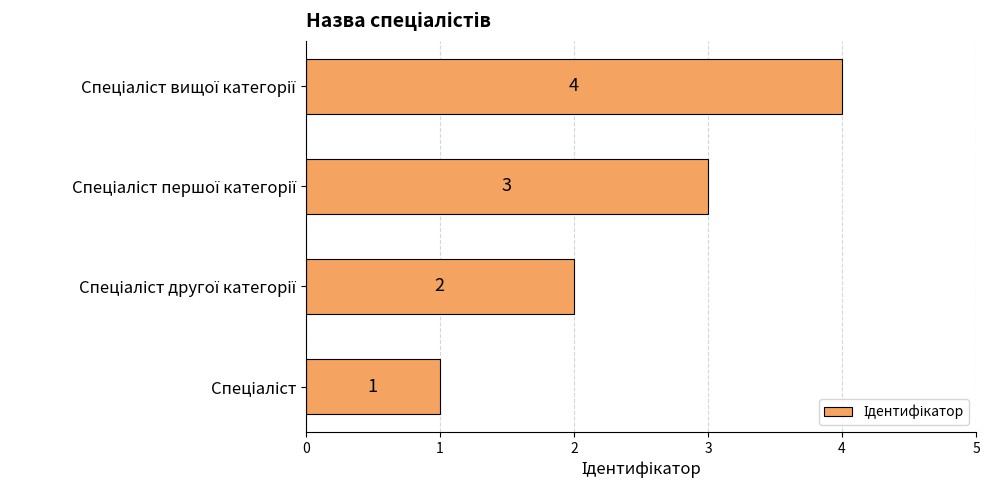

How many values are below 3?

2